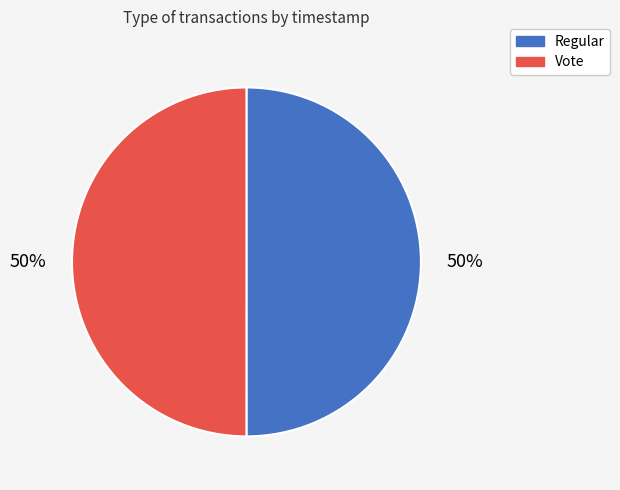

To the nearest percent, what percentage of the pie is Regular?

50%